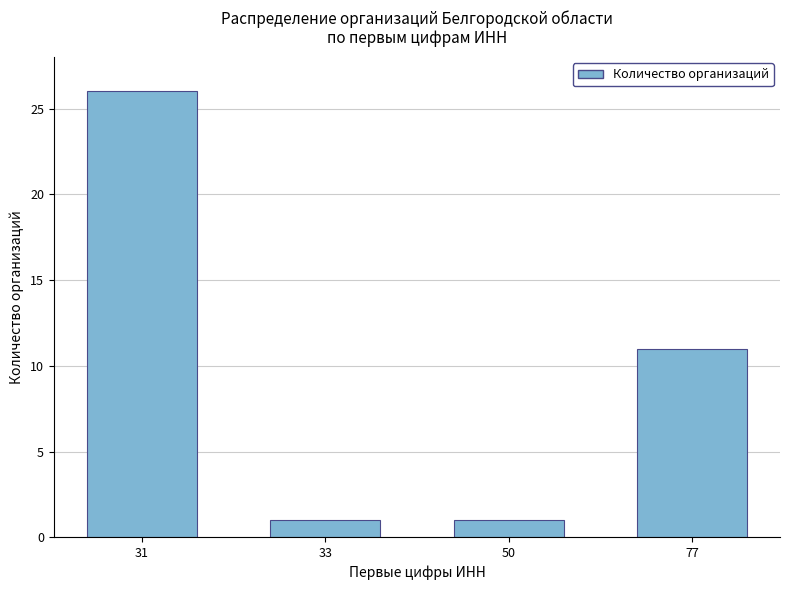

Reading left to right, extract all data points from this chart.

31=26	33=1	50=1	77=11